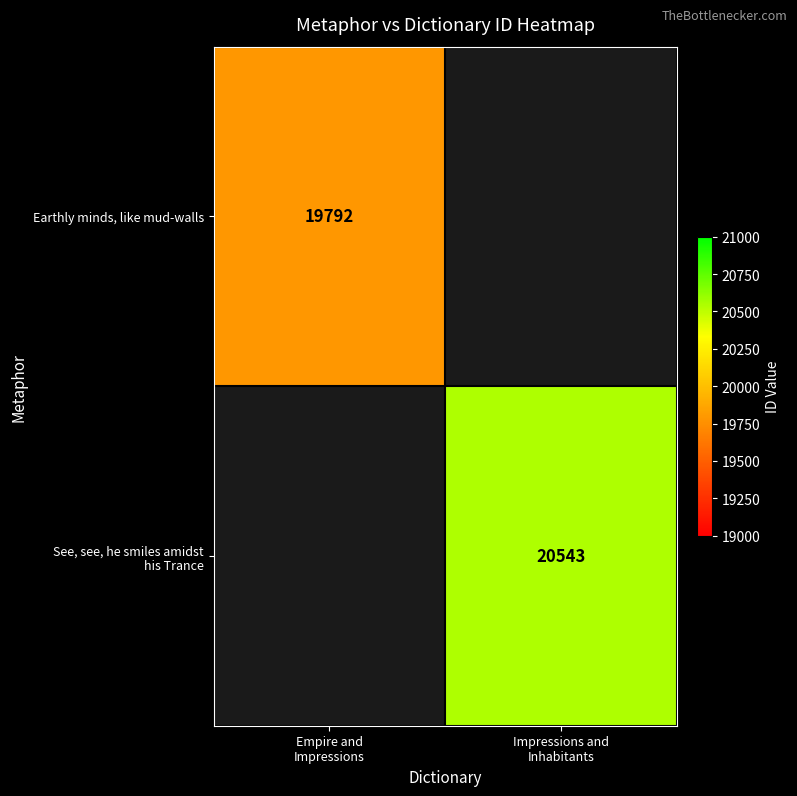

How many positive values does the See, see, he smiles amidst his Trance series have?

1